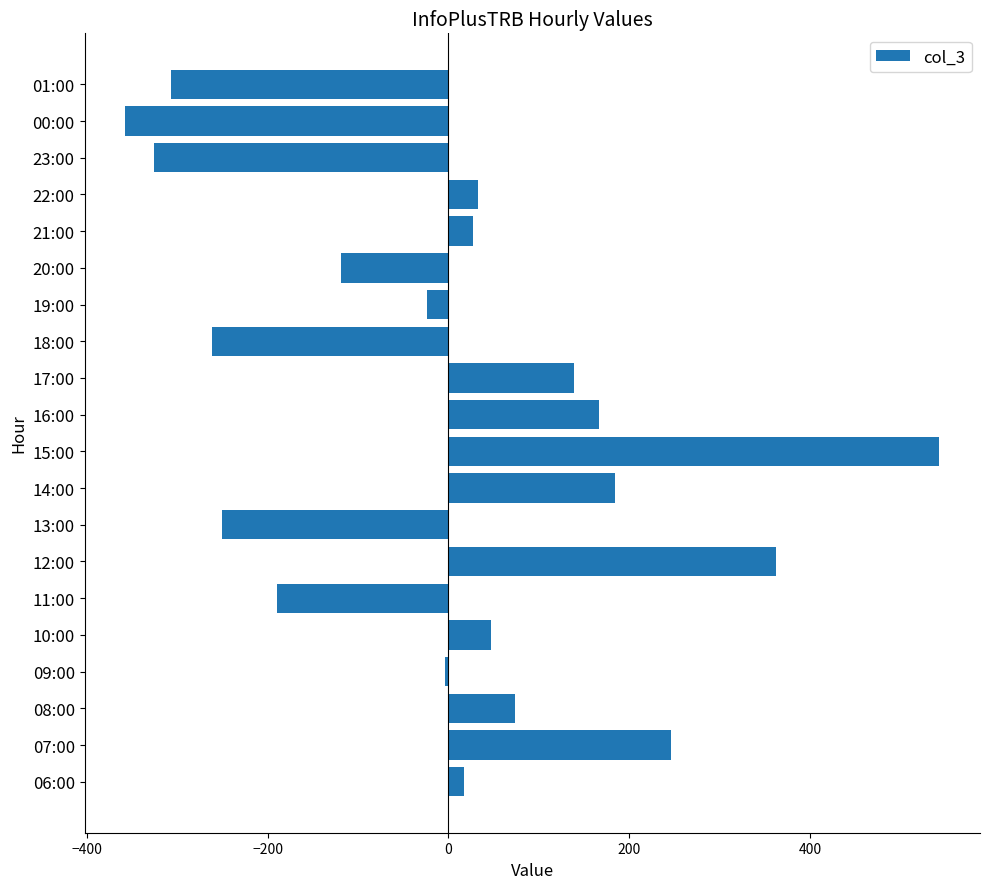

The value at 07:00 is 245.6. True or false?

True